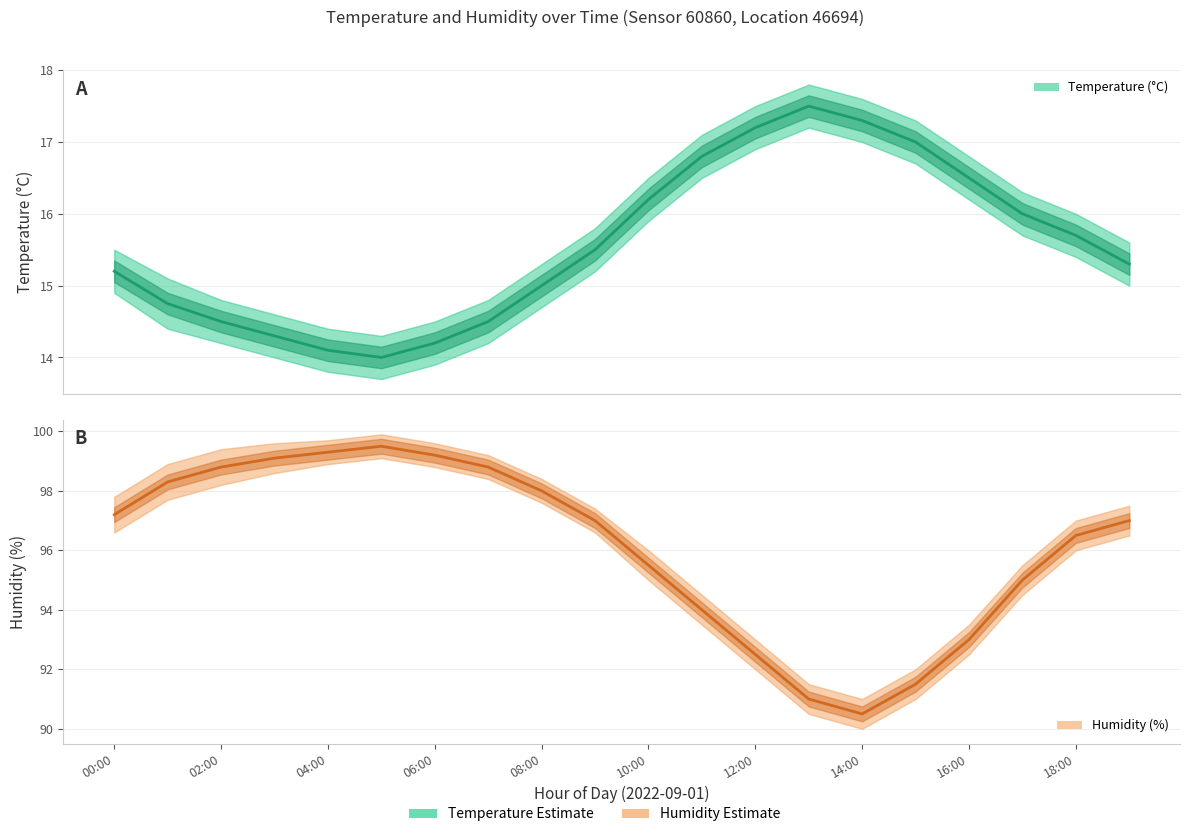

The humidity series shows 43.0 at 04:00. True or false?

False